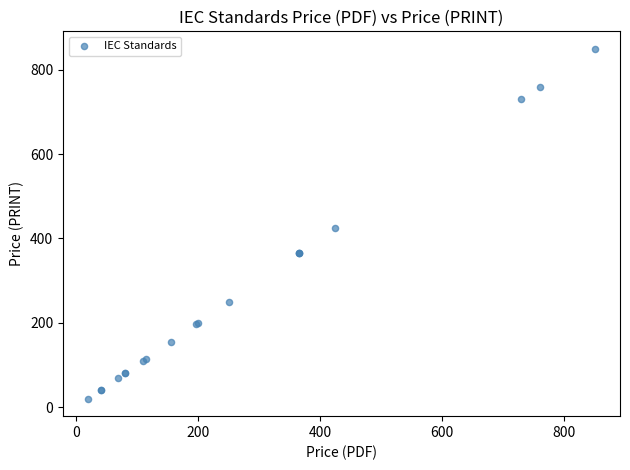

What Y value in the scatter plot is closest to 435?

425